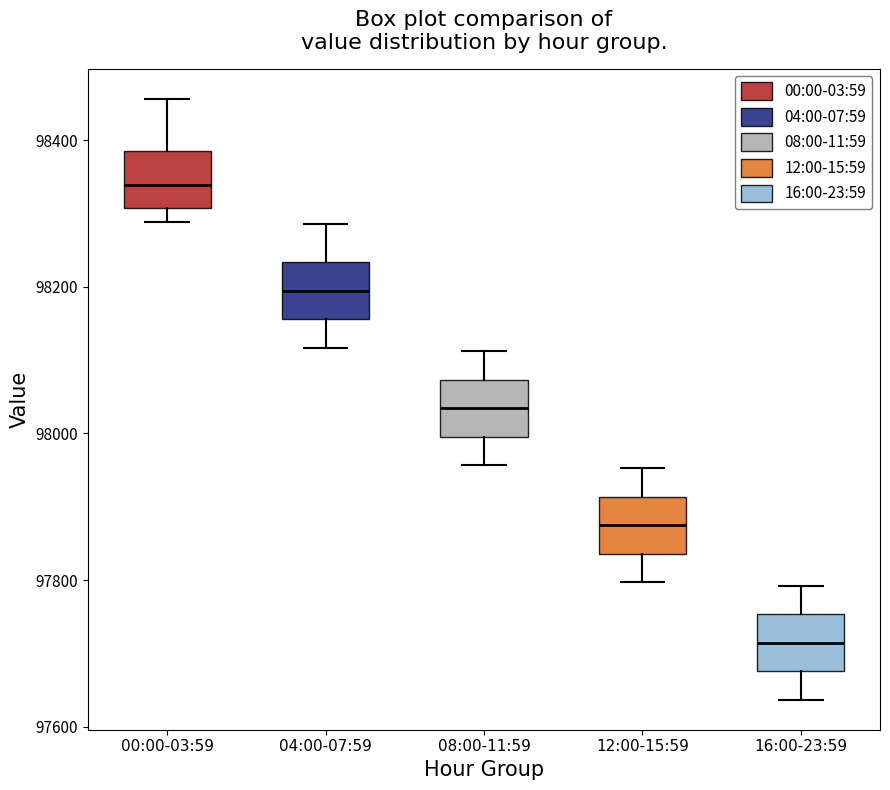

Reading left to right, read every box against the y-axis: the position of its median line, the range the box covers, and the ends of its whiskers. The values are not printed on the chart, so give them approximately, as read against the axis.

00:00-03:59: median 98340, box 98300 to 98380, whiskers 98280 to 98460
04:00-07:59: median 98200, box 98160 to 98240, whiskers 98120 to 98280
08:00-11:59: median 98040, box 98000 to 98080, whiskers 97960 to 98120
12:00-15:59: median 97880, box 97840 to 97920, whiskers 97800 to 97960
16:00-23:59: median 97720, box 97680 to 97760, whiskers 97640 to 97800